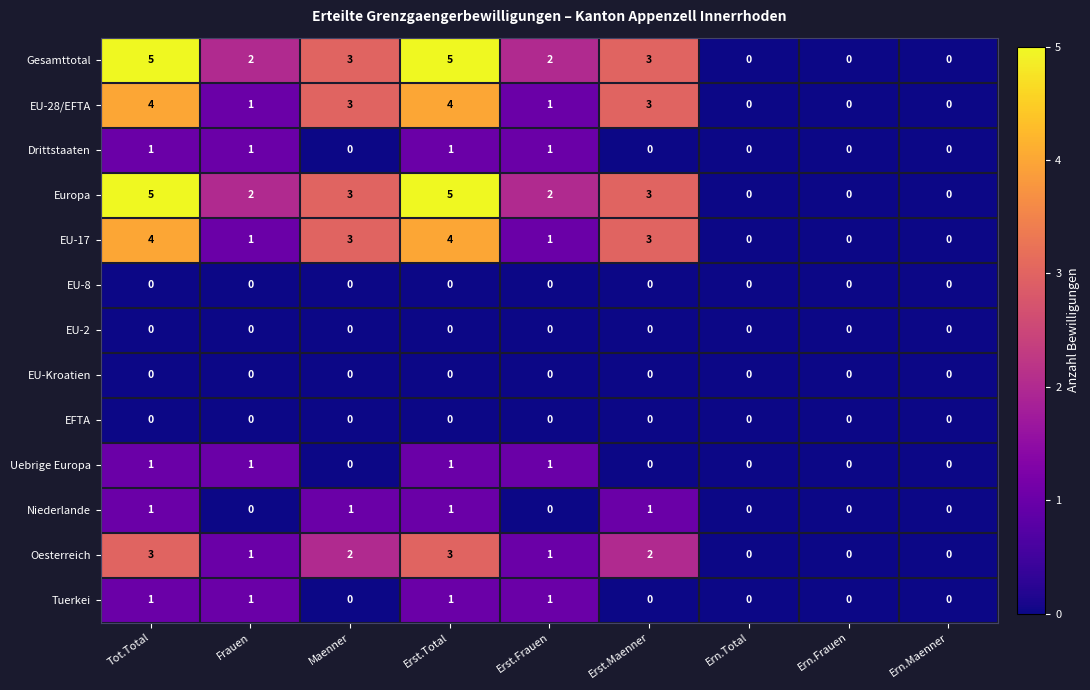

Read the Gesamttotal value at Erst.Total.

5